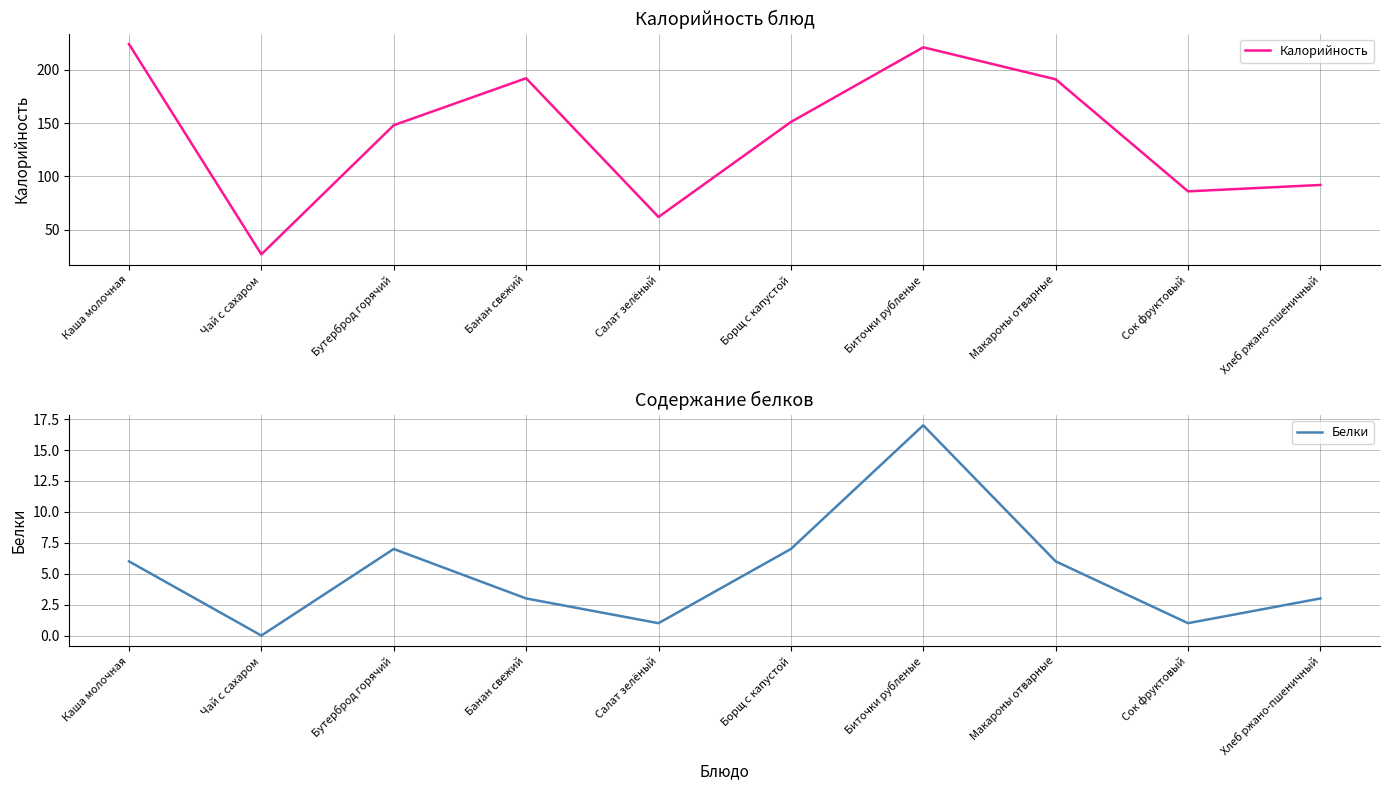

Which has a higher value, Сок фруктовый or Бутерброд горячий?

Бутерброд горячий